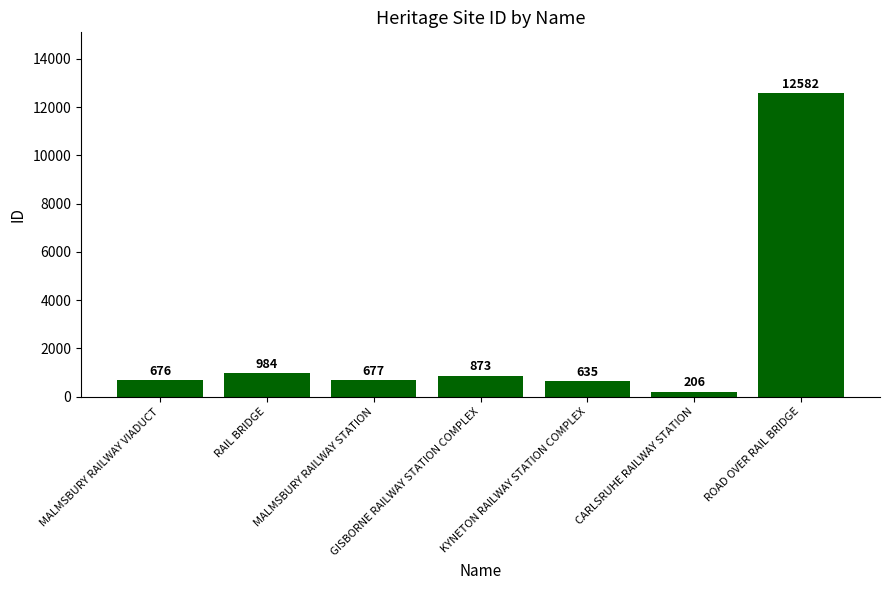

How many values are below 677?

3